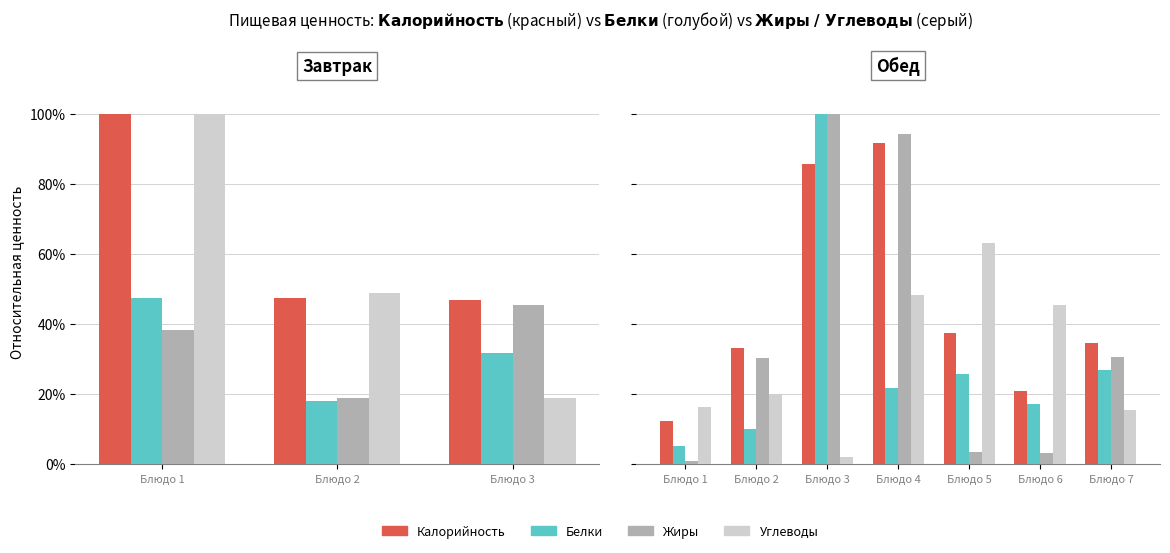

What is the difference between the maximum and minimum values in the Калорийность series?

79.4